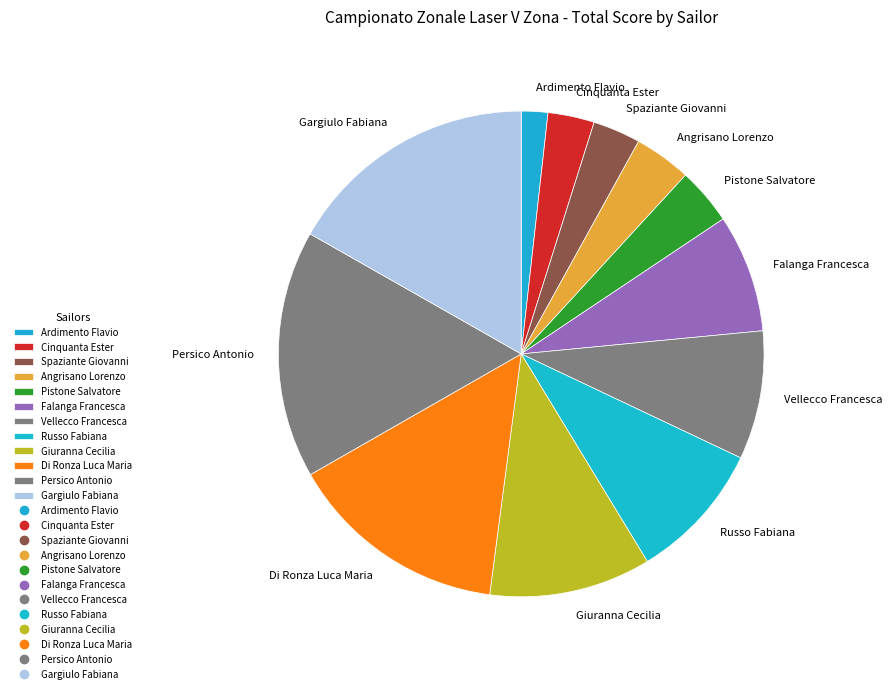

Which category has the smallest portion of the pie?

Ardimento Flavio